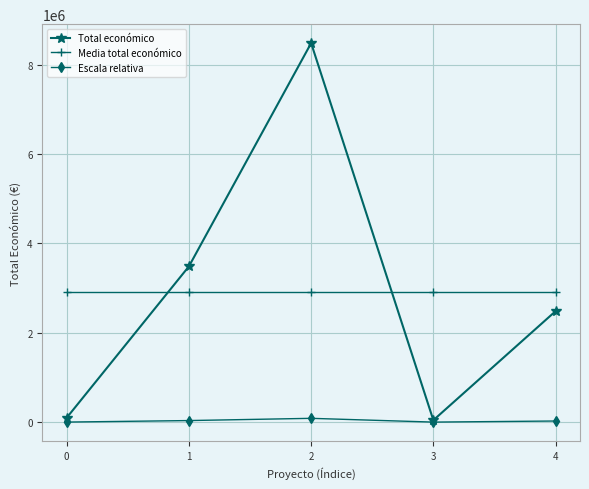

Between 2 and 4, which series saw the biggest shift?

Total económico